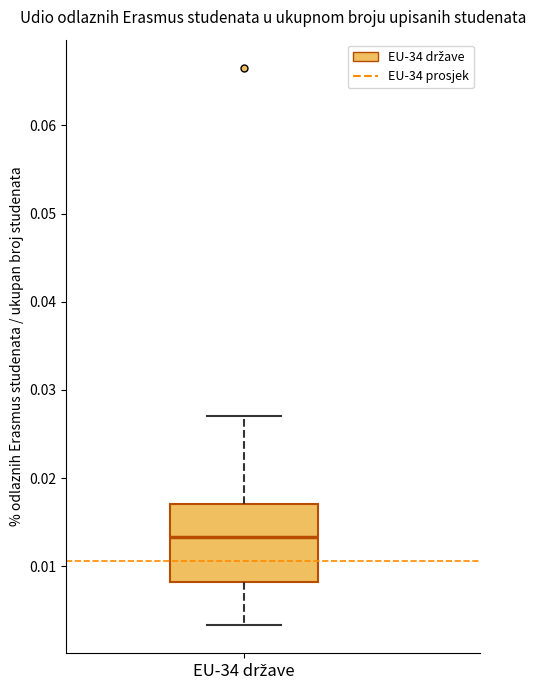

Read this box plot against the y-axis: the position of the median line, the range covered by the box, and the ends of both whiskers. The values are not printed on the chart, so give them approximately, as read against the axis.

median 0.013, box 0.008 to 0.017, whiskers 0.003 to 0.027